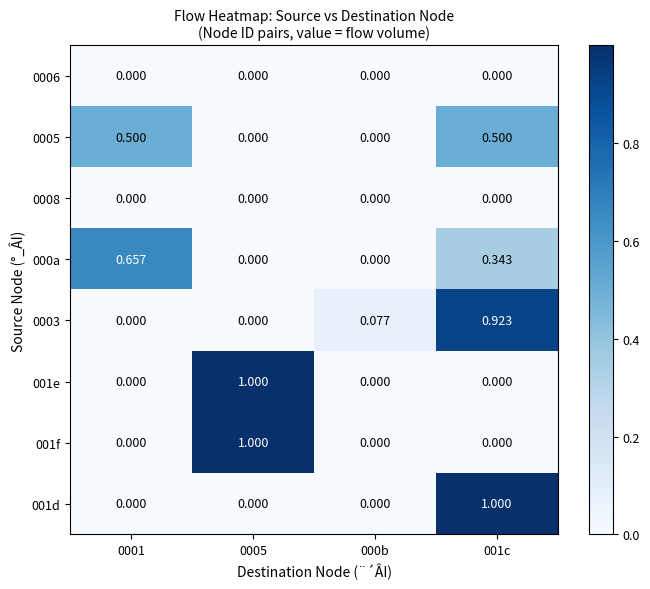

At which category is the sum across all series the highest?

001c